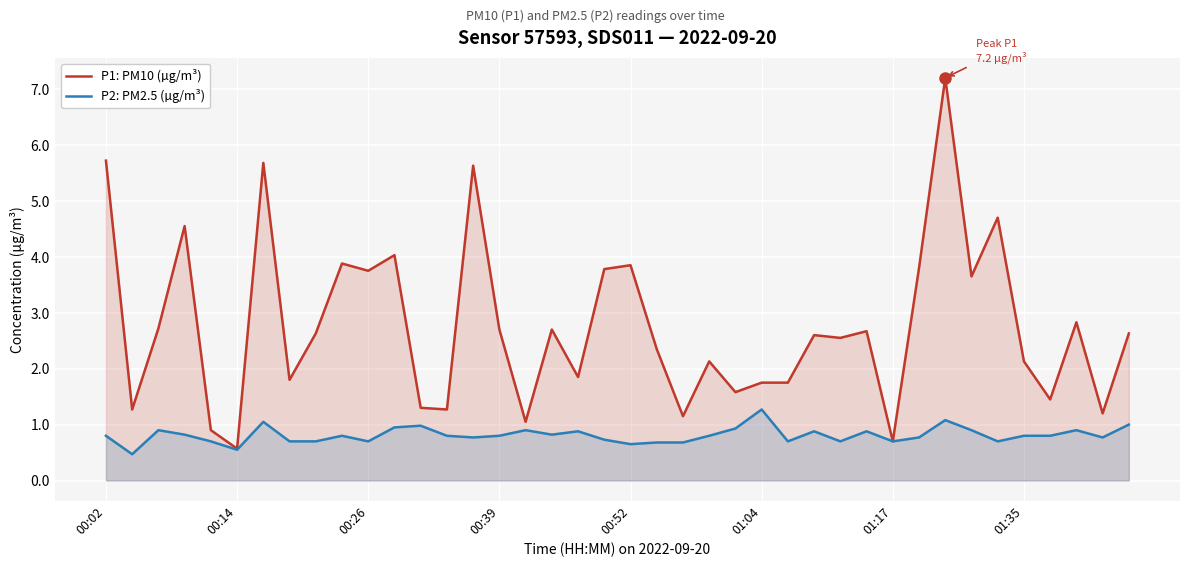

How many lines are shown in the chart?

2